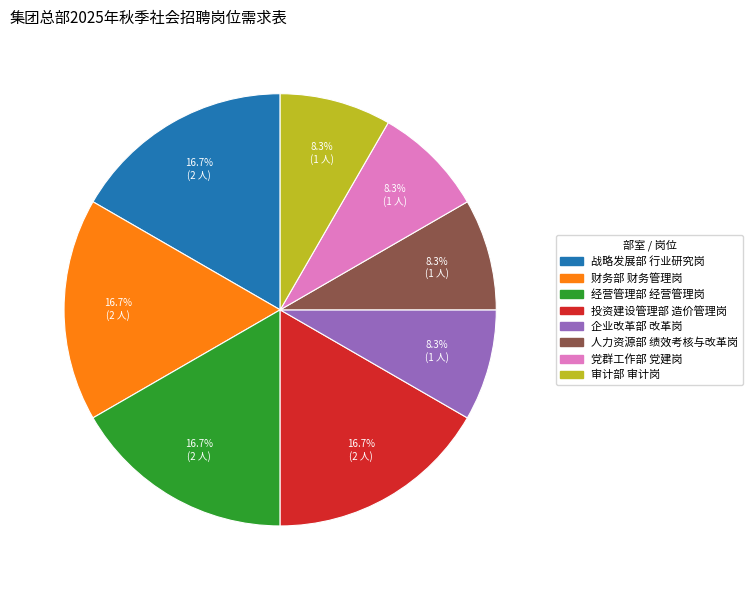

Approximately how many times larger is the value at 财务部 财务管理岗 compared to 党群工作部 党建岗?

2.0